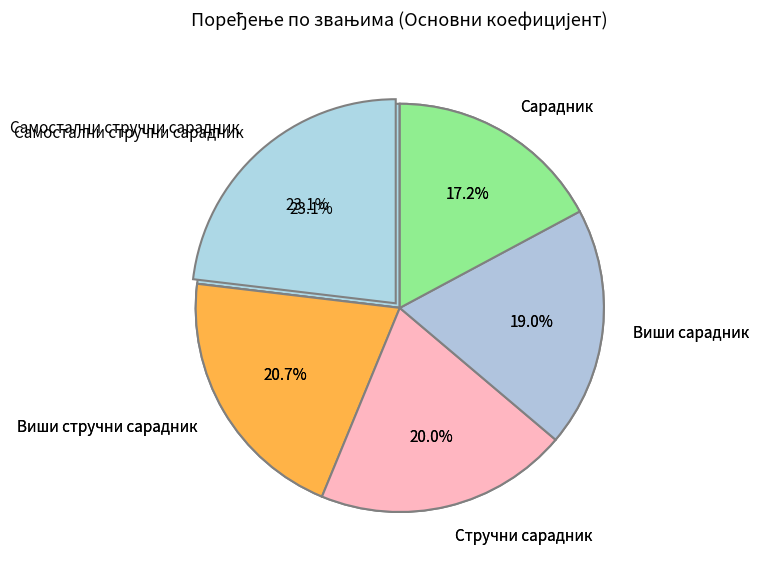

Combined, what portion of the pie is Виши сарадник and Виши стручни сарадник?

39.7%